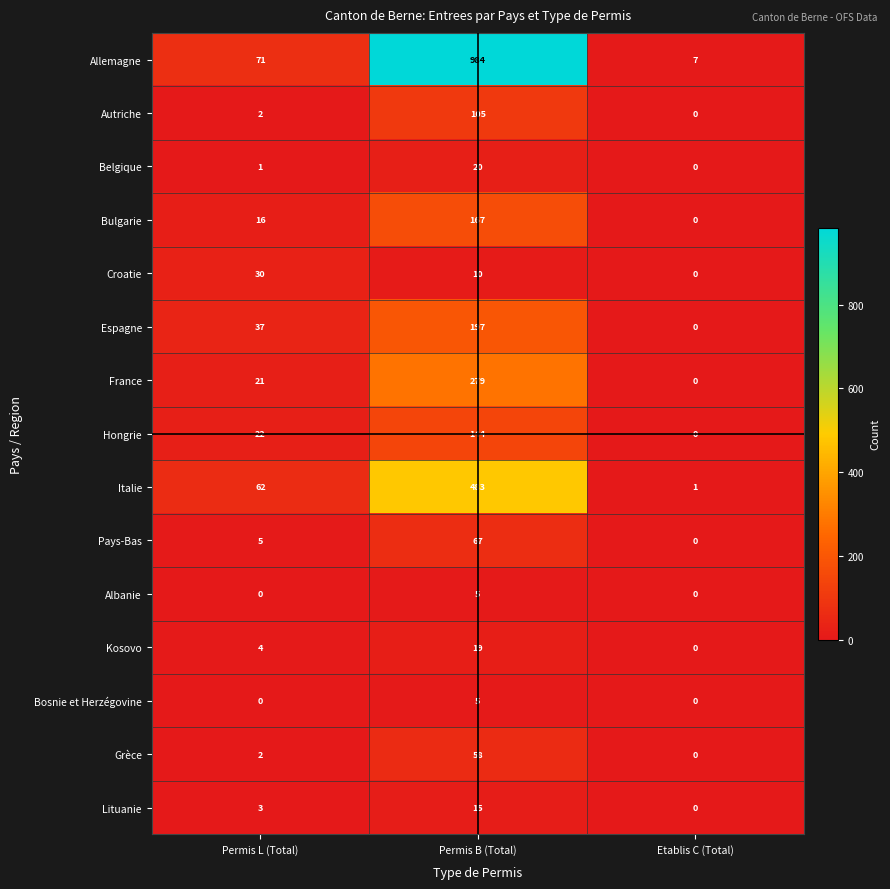

Which series has the widest spread of values?

Allemagne